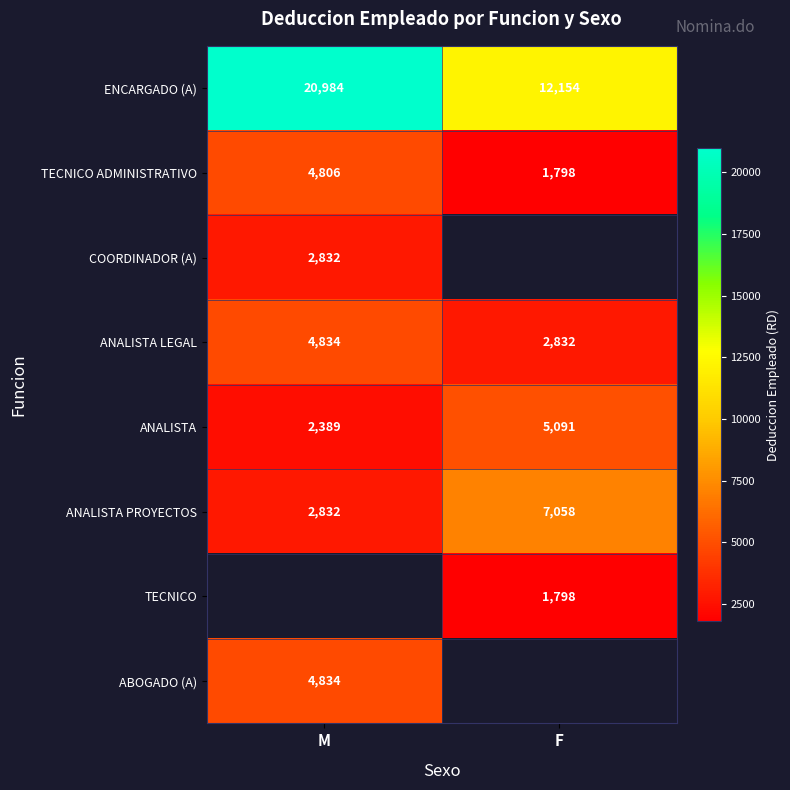

Is the value of ENCARGADO (A) at F greater than the value of TECNICO ADMINISTRATIVO at M?

Yes